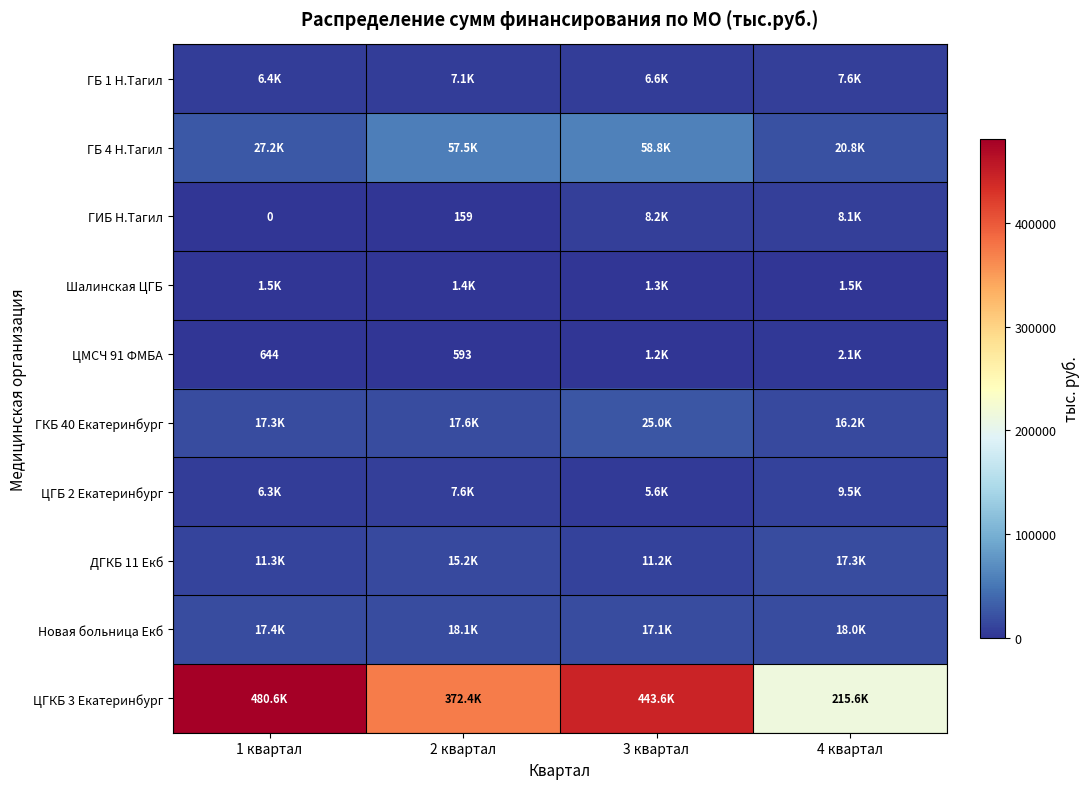

Which series has the largest total across all categories?

ЦГКБ 3 Екатеринбург